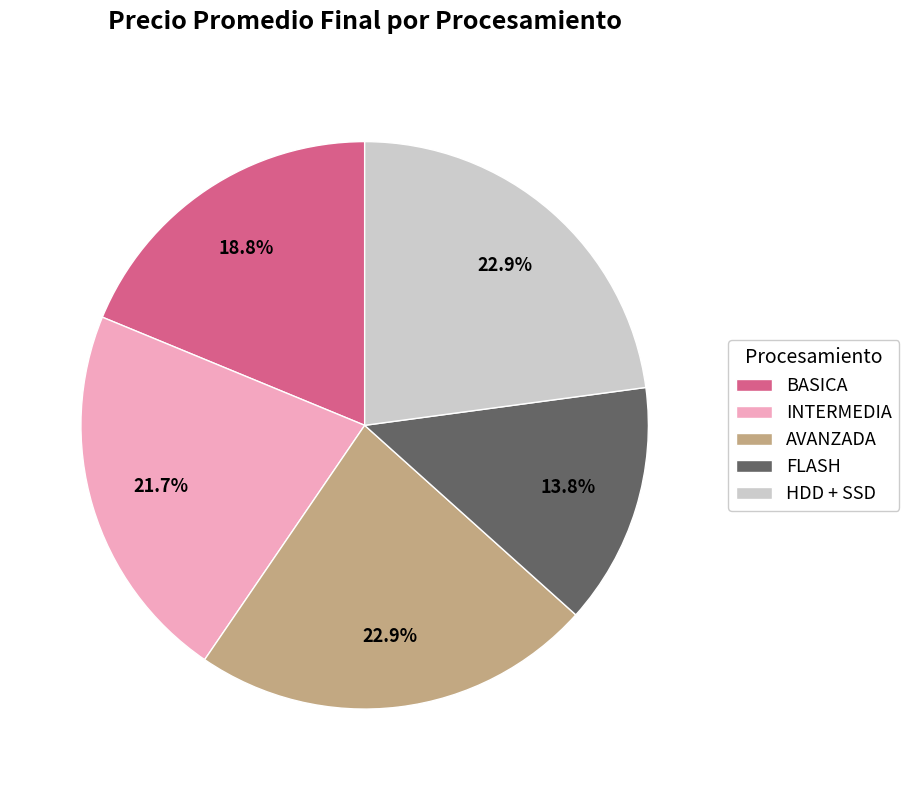

To the nearest percent, what is the difference between the largest and smallest slice percentages?

9%